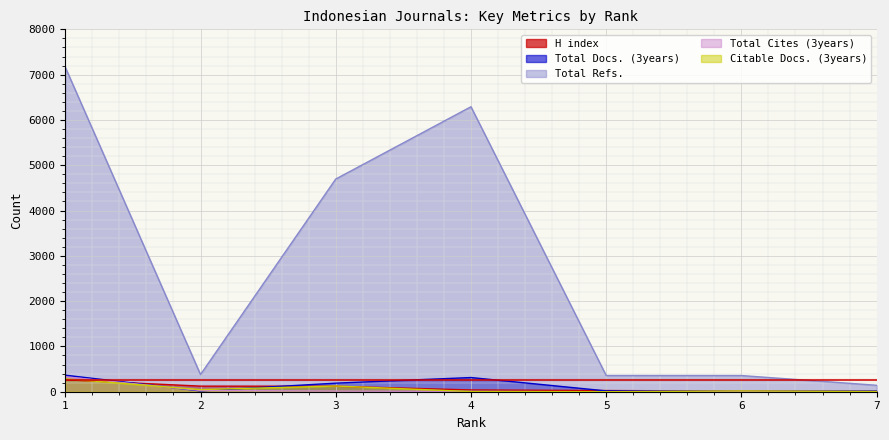

In Total Refs., how many points are lower than both neighbors (excluding endpoints)?

1